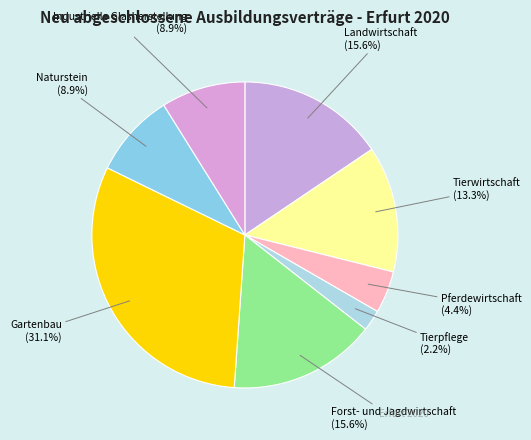

The Tierwirtschaft slice represents 13% of the pie. True or false?

True